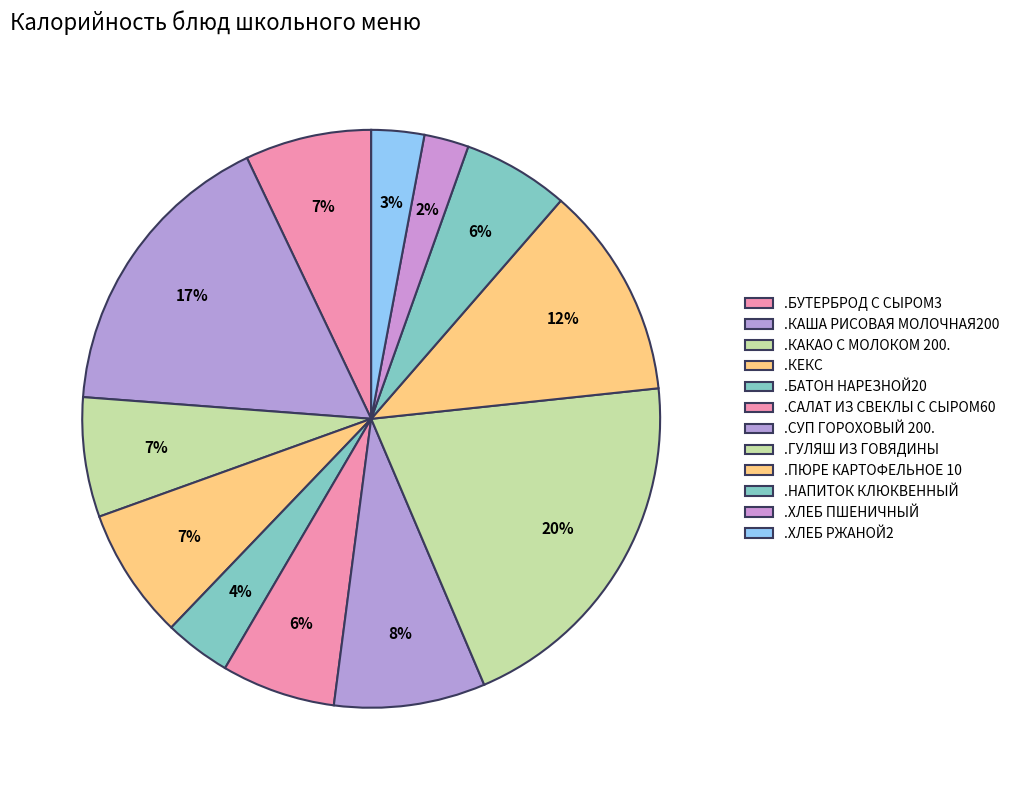

Does any single category account for the majority?

No